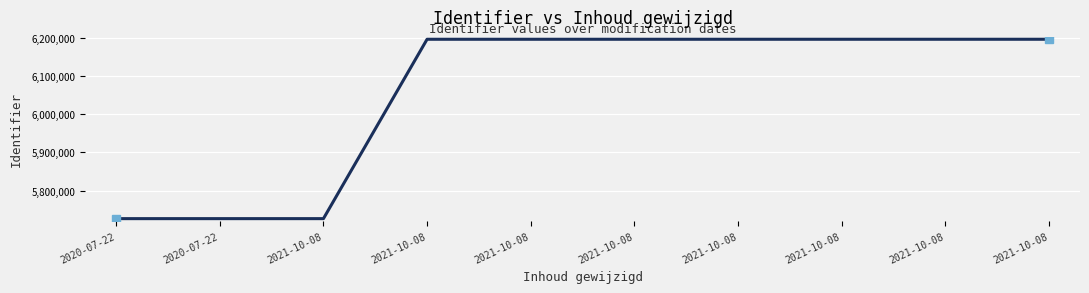

How many lines are shown in the chart?

1